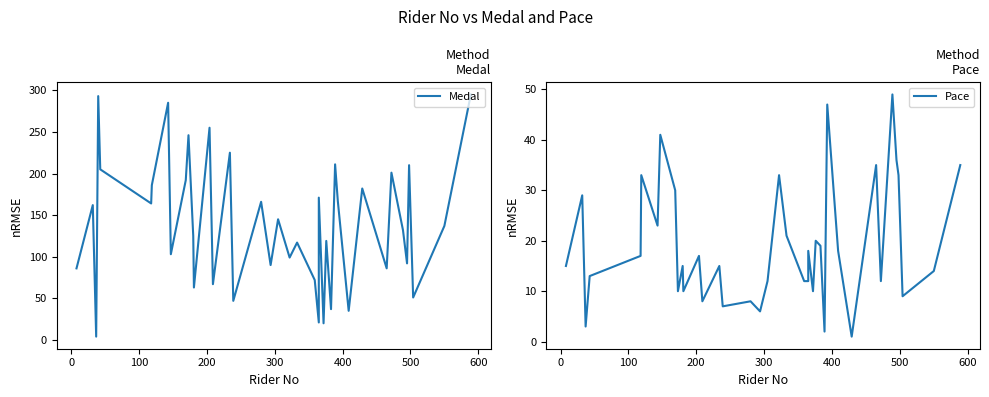

Which series has the widest spread of values?

Medal